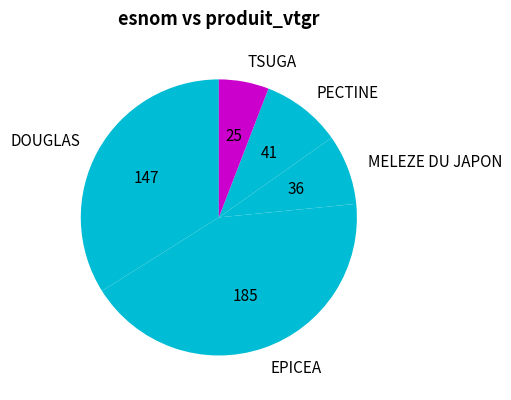

What is the ratio of the value at PECTINE to the value at MELEZE DU JAPON?

1.1